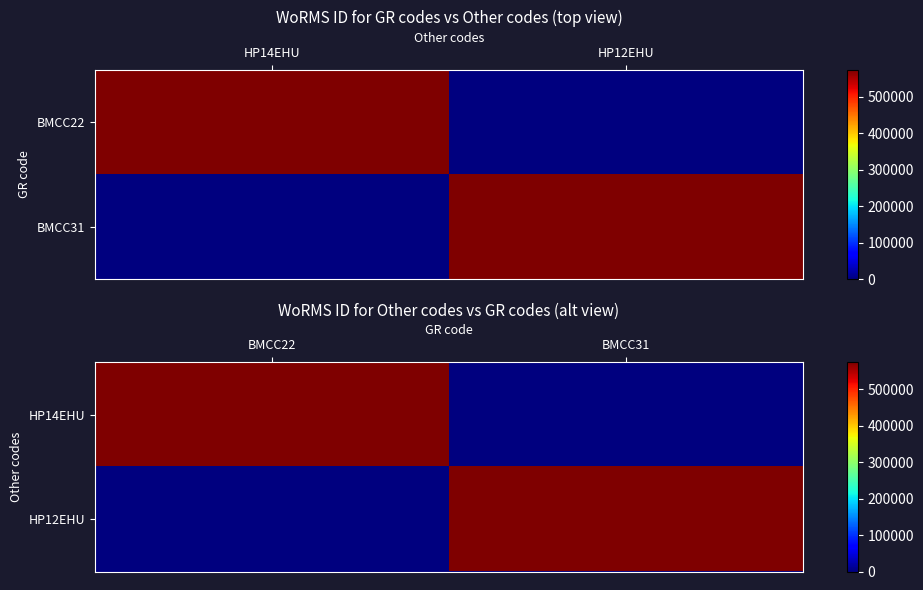

What is the average value of the HP14EHU series?

286972